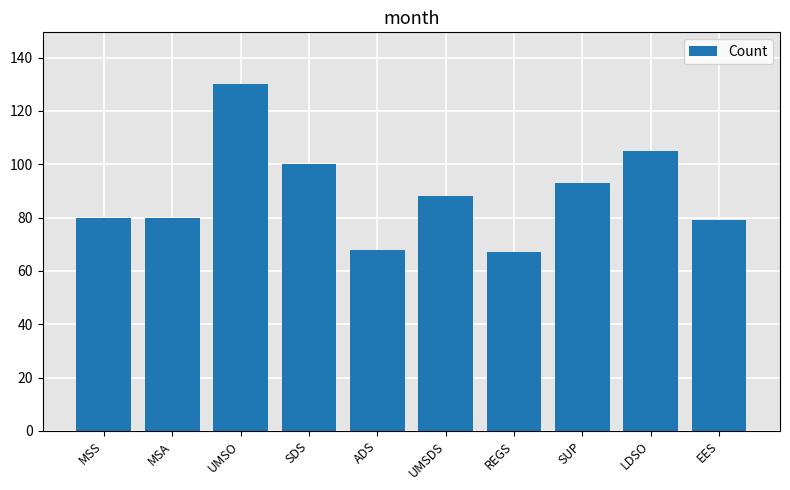

How many series are shown in this chart?

1